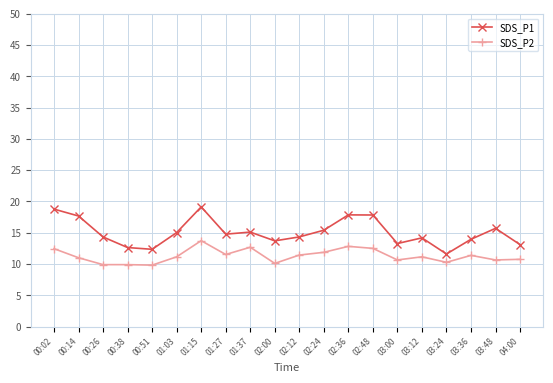

True or false: SDS_P1 and SDS_P2 intersect in this chart.

False